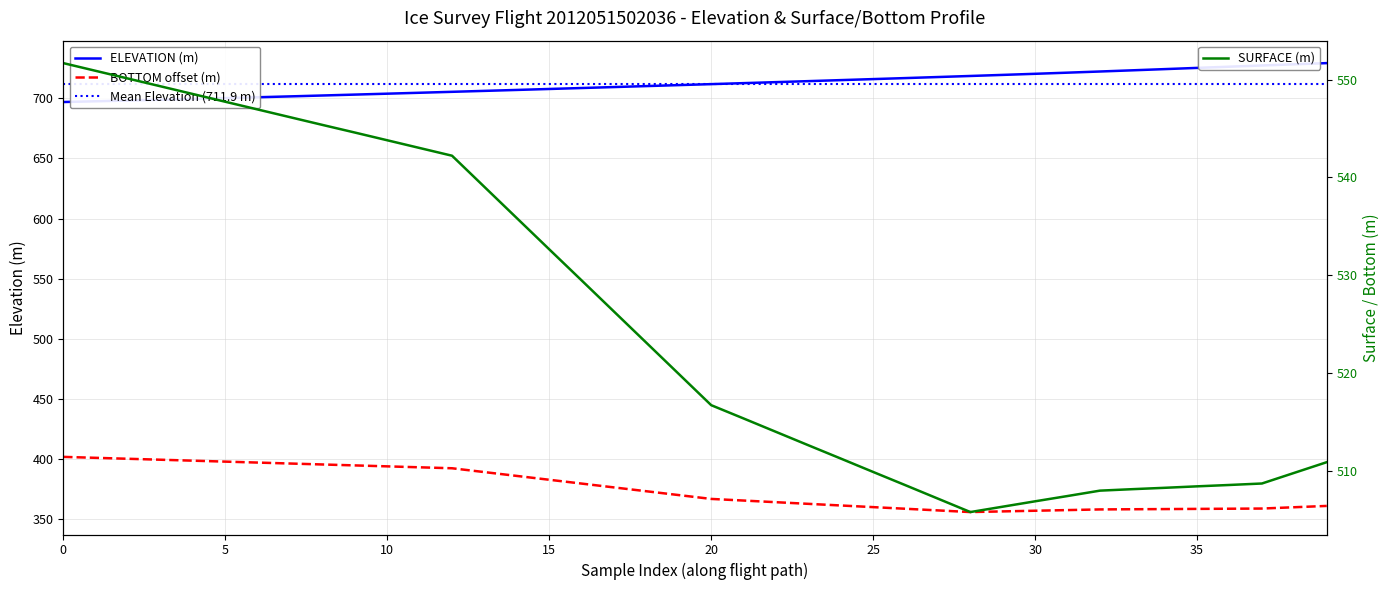

Which series has the largest total across all categories?

ELEVATION